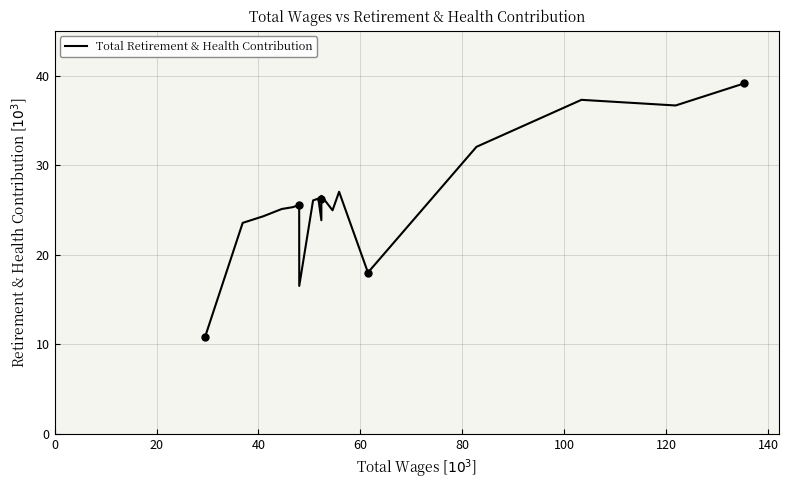

What is the greatest value displayed?

39.1